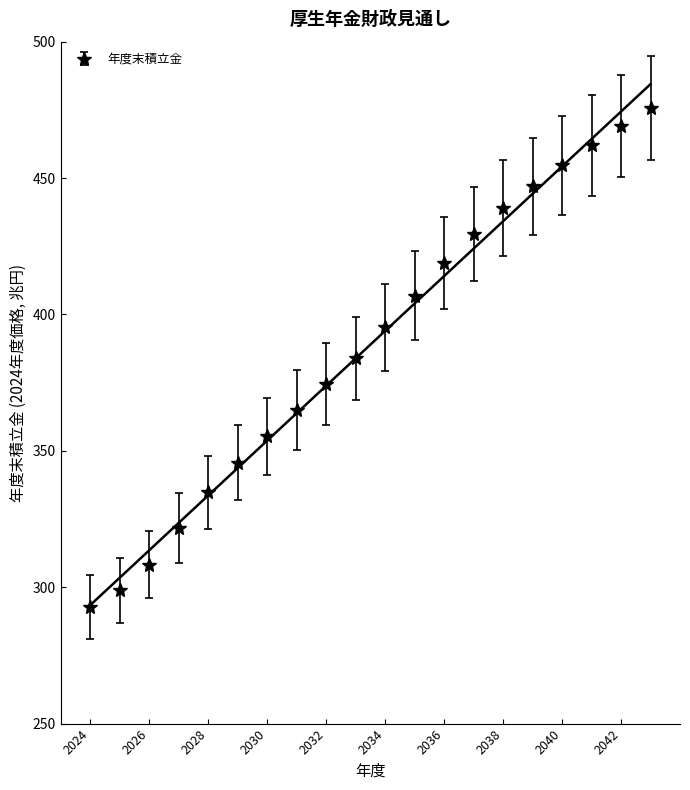

What is the average value?

388.9